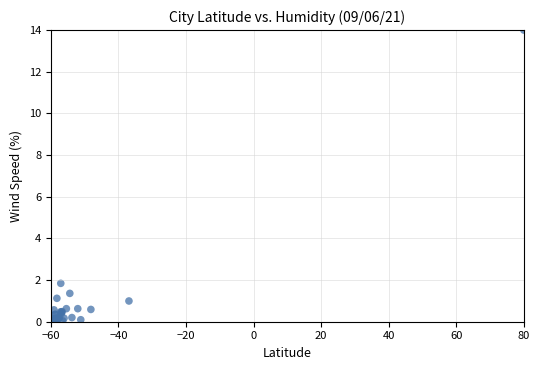

What Y value in the scatter plot is closest to 7?

1.8